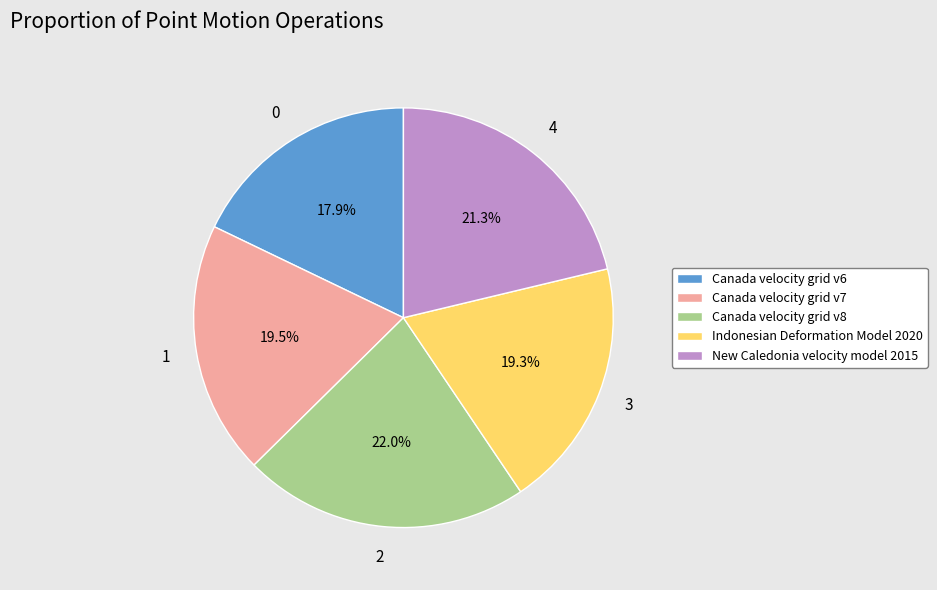

How many segments does this pie chart have?

5